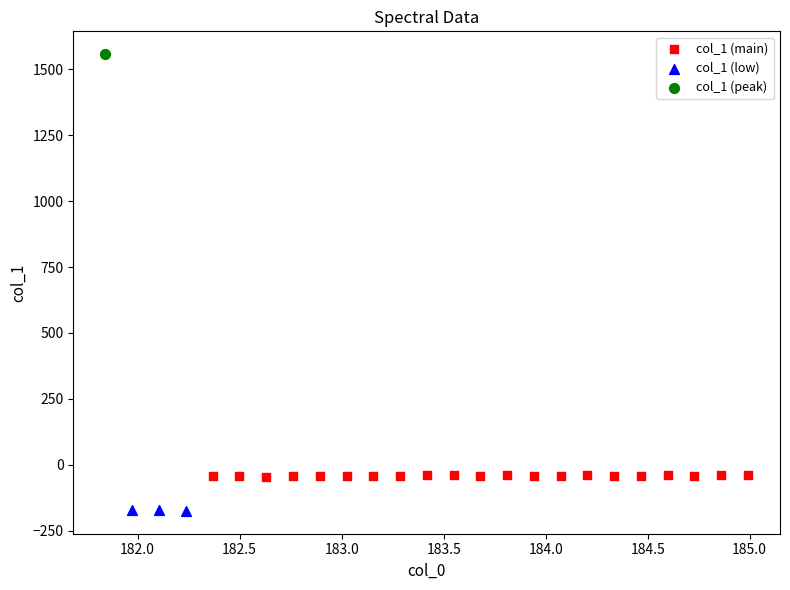

Which series contains the highest Y value?

col_1 (peak)